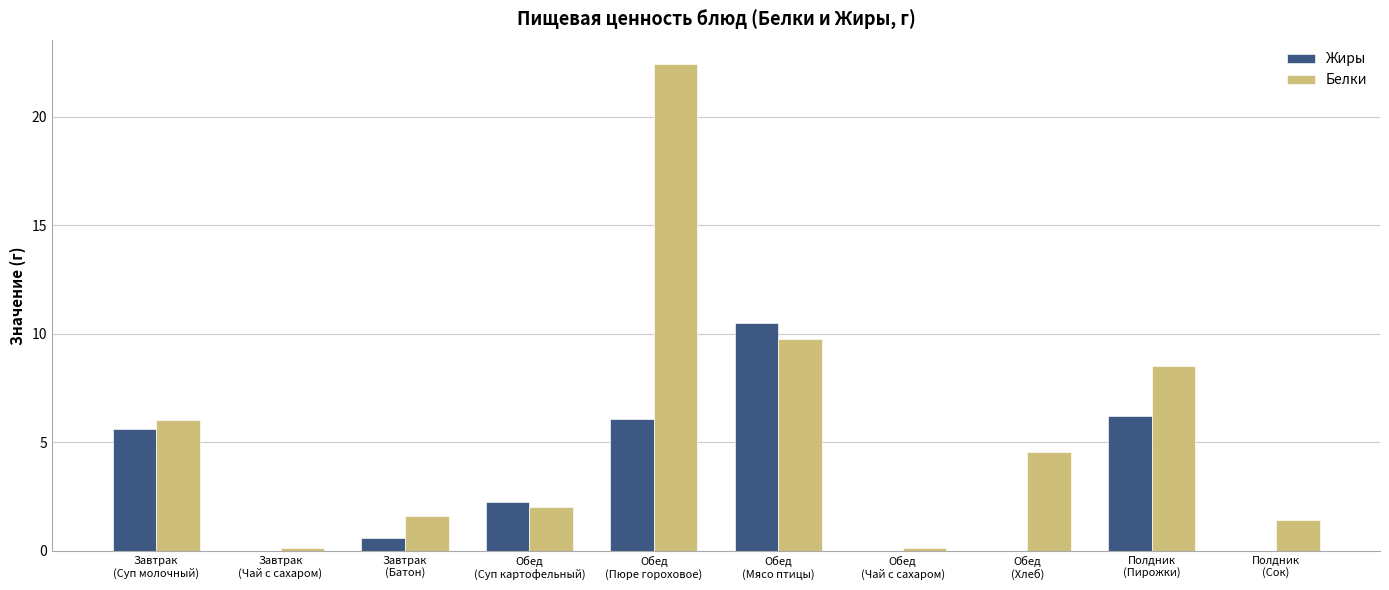

What is the maximum value for Жиры?

10.5